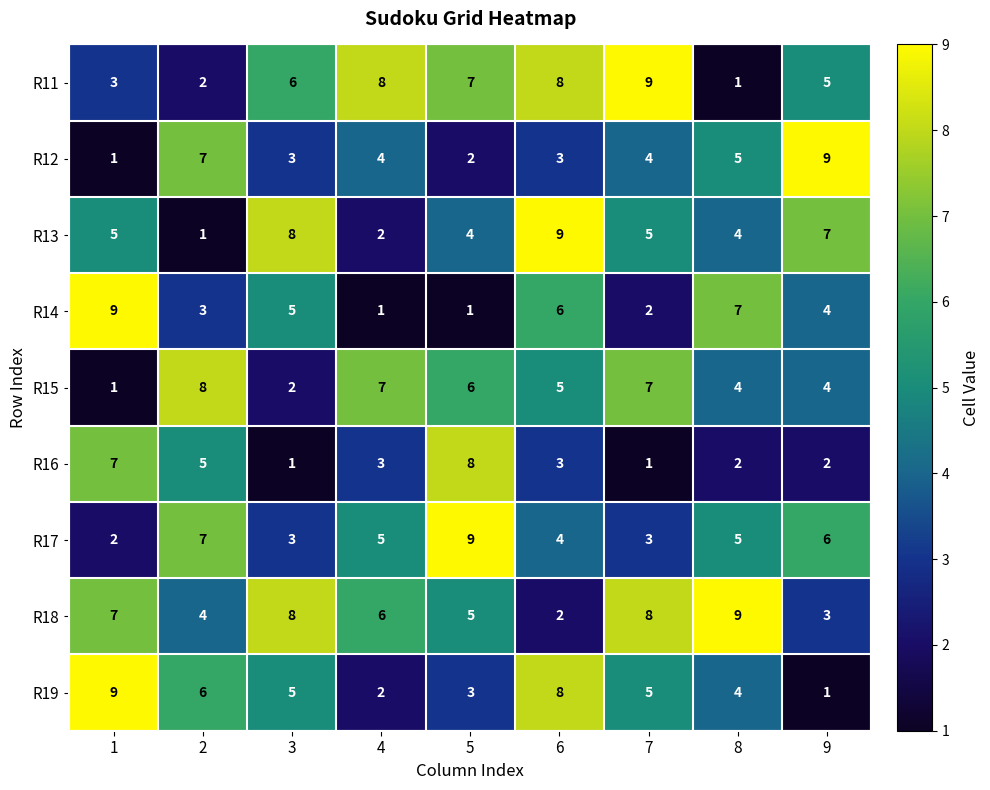

The R14 series shows 3 at 3. True or false?

False